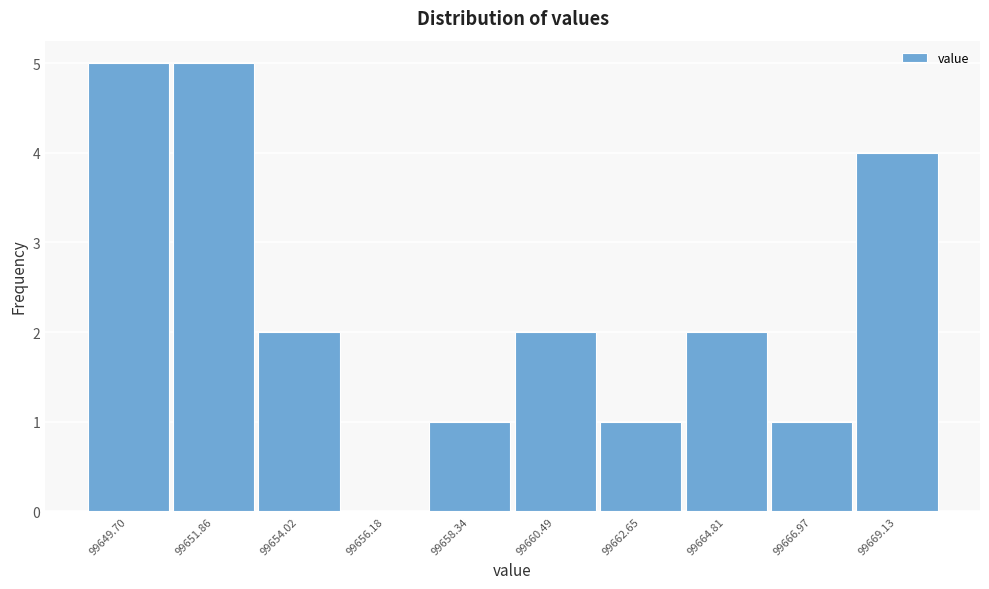

Reading right to left, list all the values displayed in this chart.

99669.13=4	99666.97=1	99664.81=2	99662.65=1	99660.49=2	99658.34=1	99656.18=0	99654.02=2	99651.86=5	99649.70=5